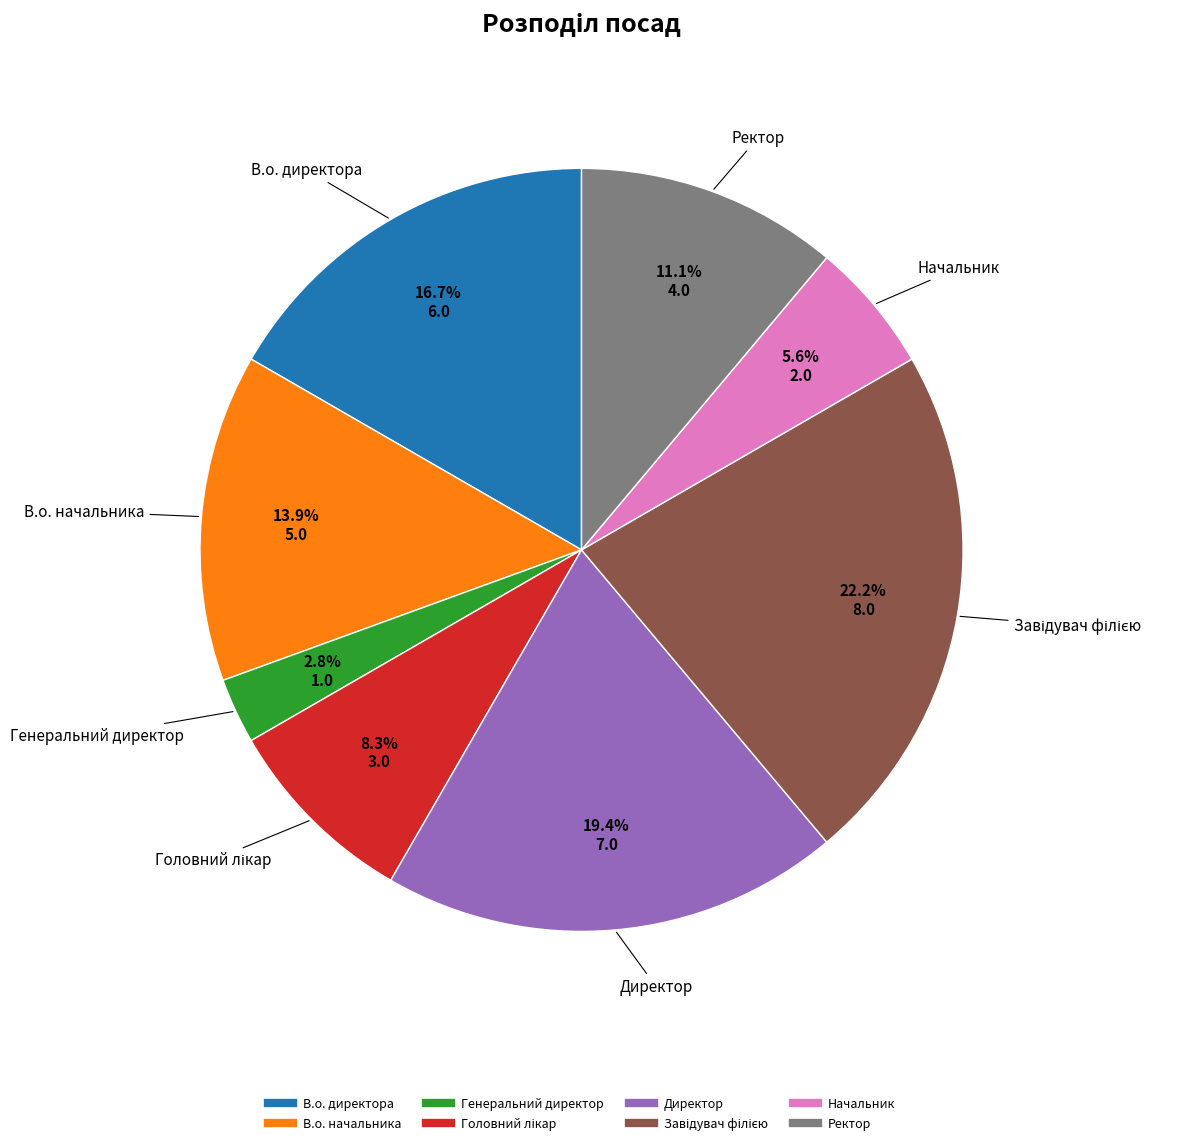

Is the sum of В.о. директора and Генеральний директор greater than half?

No